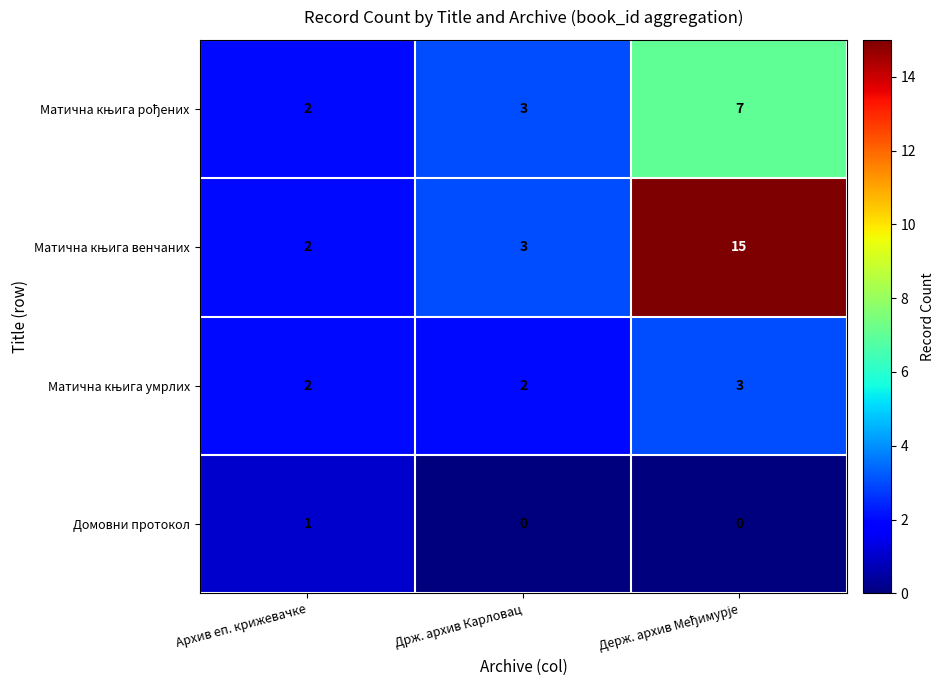

How many values in the Домовни протокол series exceed 0?

1